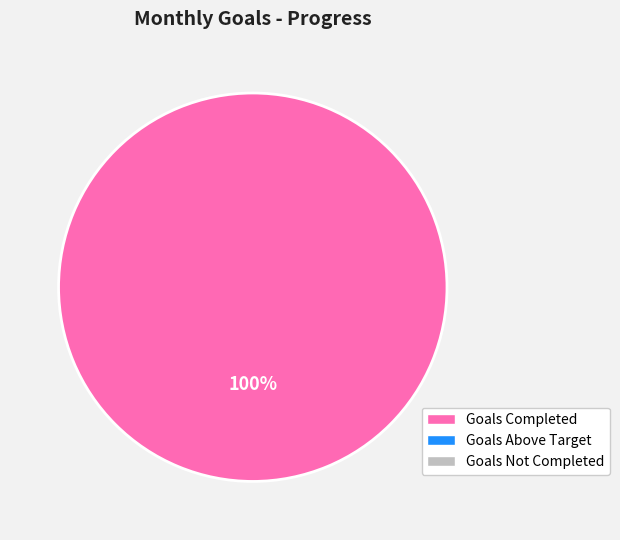

Is there a majority slice in this chart?

Yes